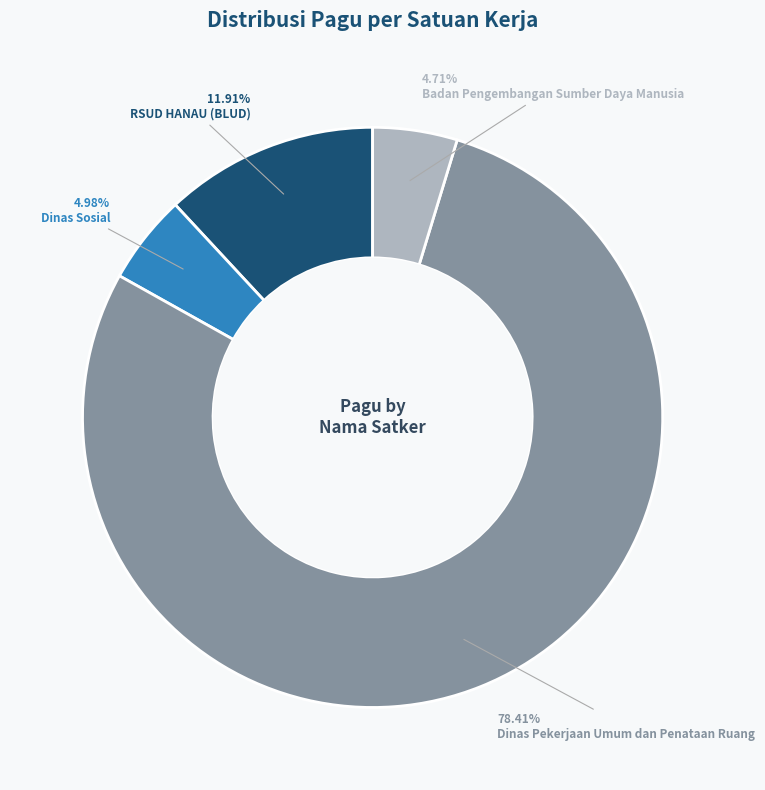

Is the sum of Badan Pengembangan Sumber Daya Manusia and RSUD HANAU (BLUD) greater than half?

No